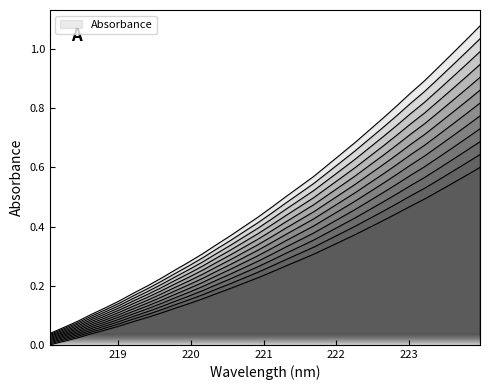

How many lines are shown in the chart?

1